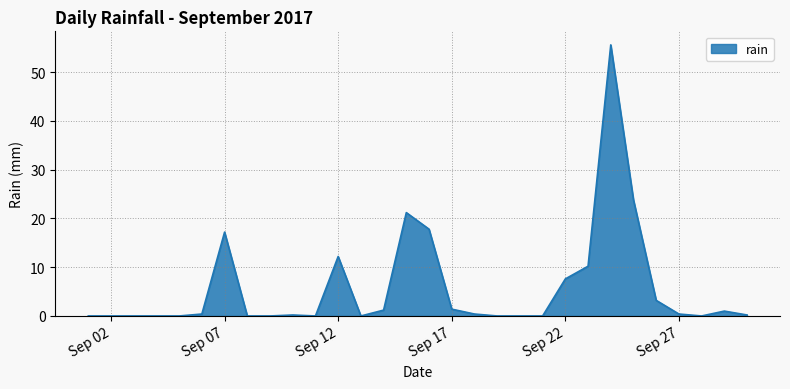

Does the chart display data point markers on the line(s)?

No